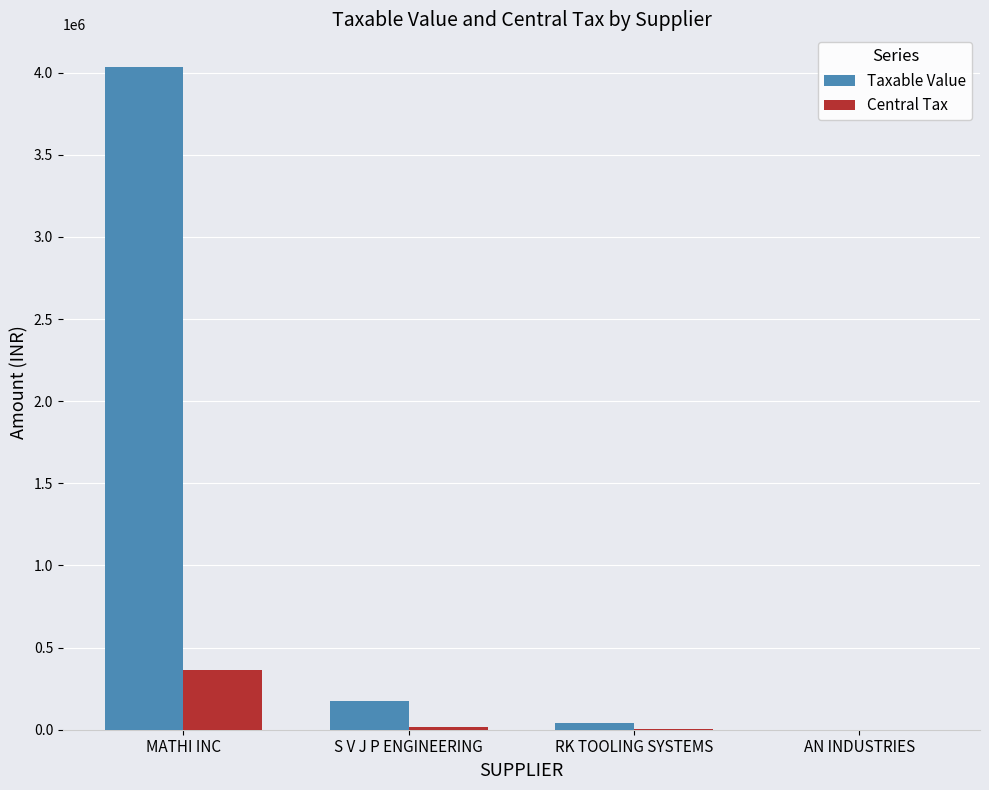

Where is Taxable Value nearest to the value 2015999?

S V J P ENGINEERING